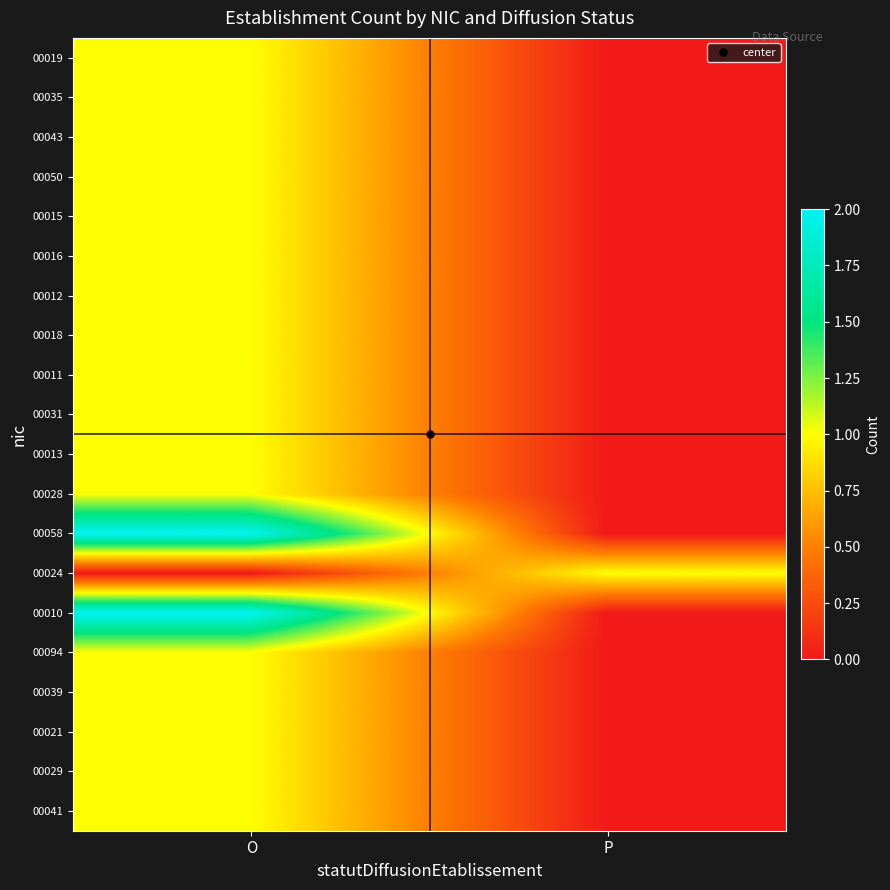

Reading left to right, list all the values displayed in this chart.

00019: O=1	P=0
00035: O=1	P=0
00043: O=1	P=0
00050: O=1	P=0
00015: O=1	P=0
00016: O=1	P=0
00012: O=1	P=0
00018: O=1	P=0
00011: O=1	P=0
00031: O=1	P=0
00013: O=1	P=0
00028: O=1	P=0
00058: O=2	P=0
00024: O=0	P=1
00010: O=2	P=0
00094: O=1	P=0
00039: O=1	P=0
00021: O=1	P=0
00029: O=1	P=0
00041: O=1	P=0